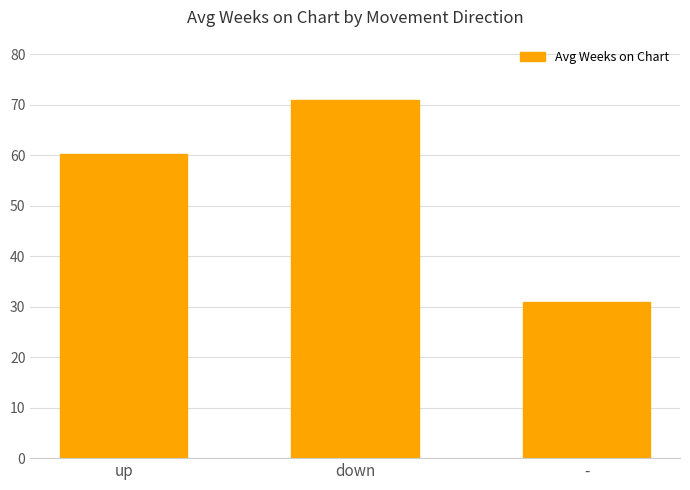

Which category has the lowest value across all series?

-